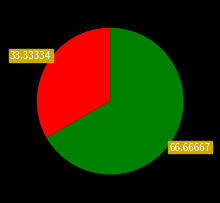

How many slices are in this pie chart?

2